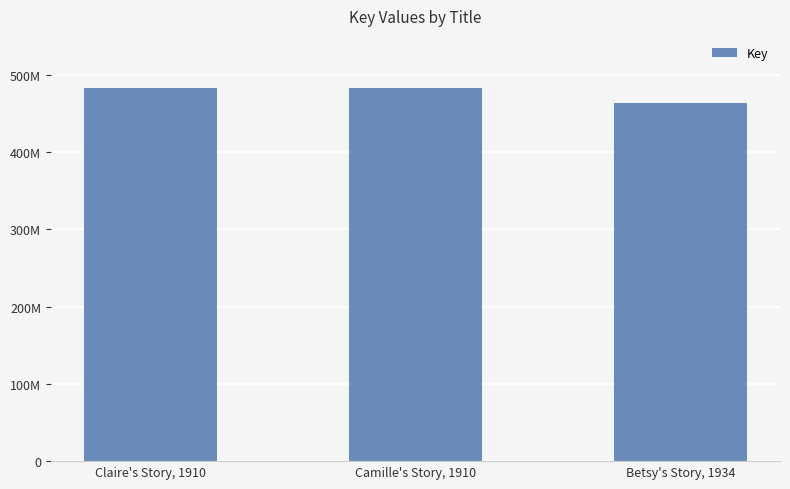

Reading left to right, what are all the values shown in this chart?

482500322	482497431	463555314